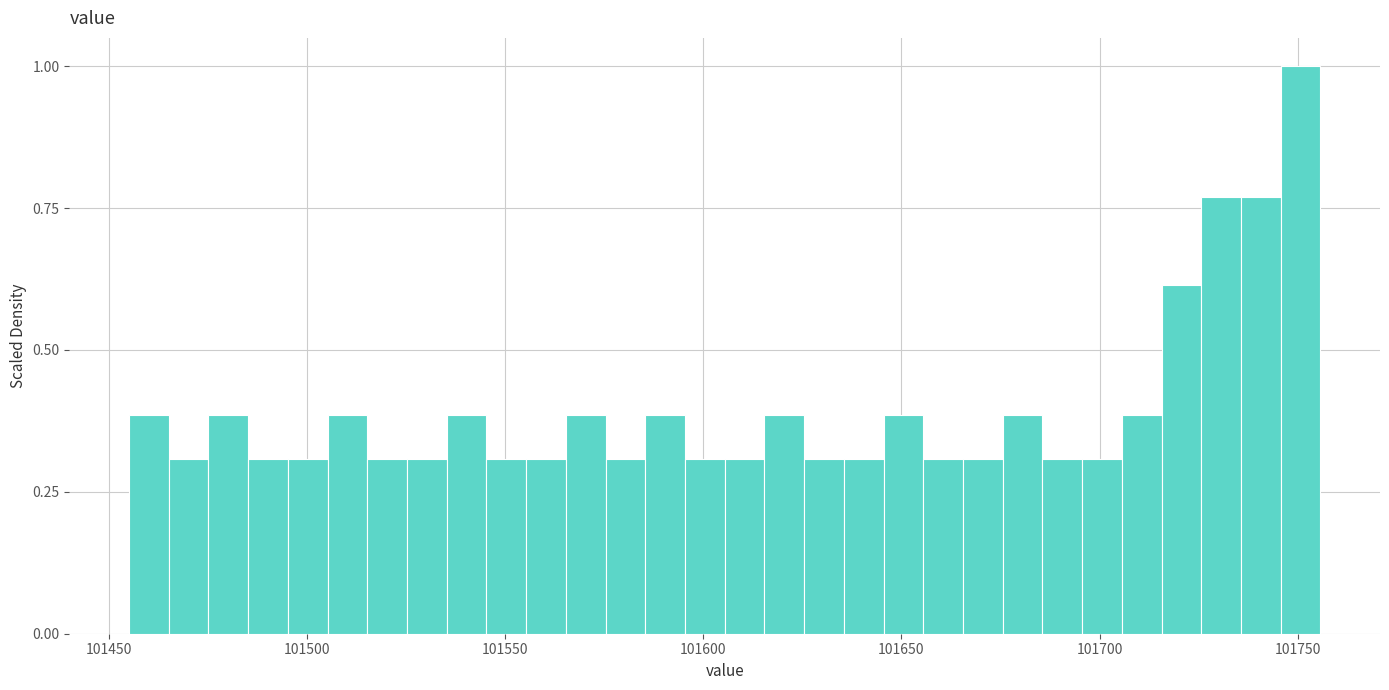

Around what value on the x-axis is the tallest bar? Give the approximate position of its centre, as read against the axis.

101750